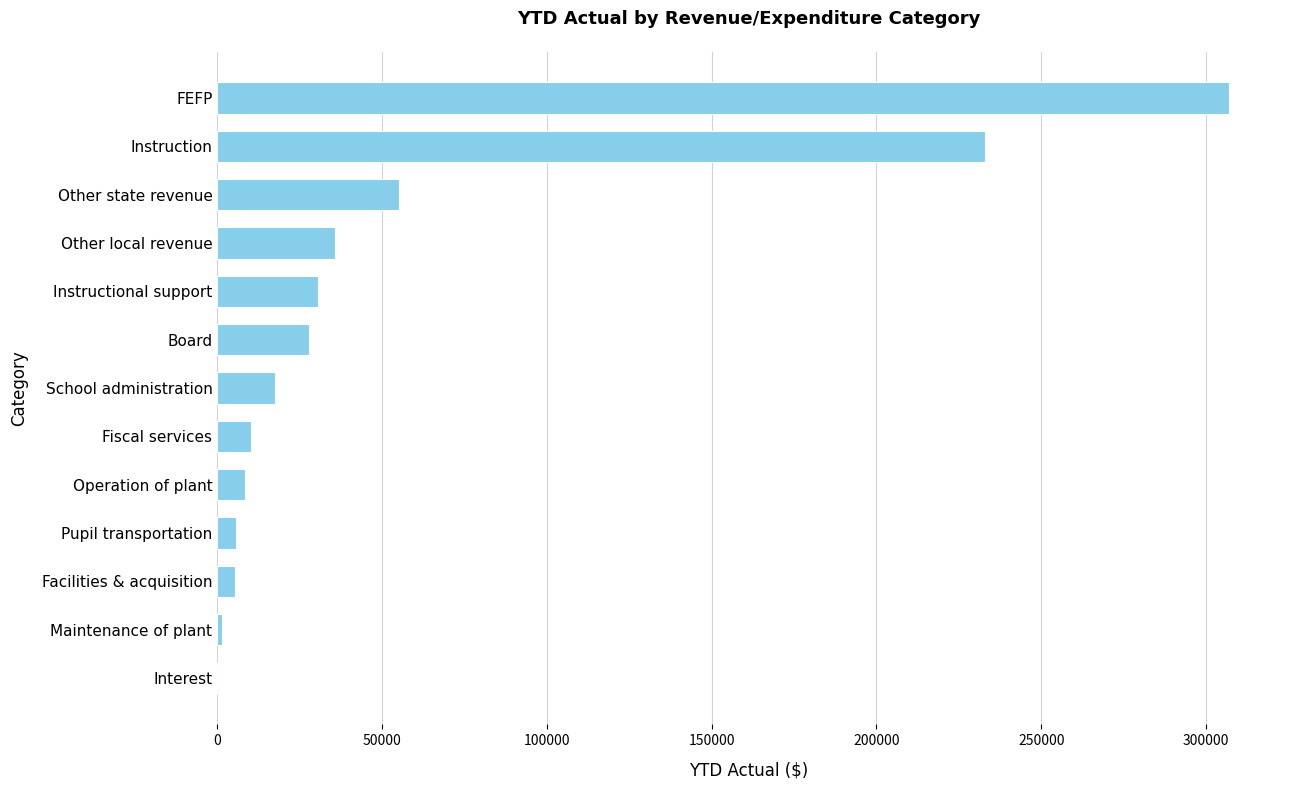

Count the number of data series in this chart.

1